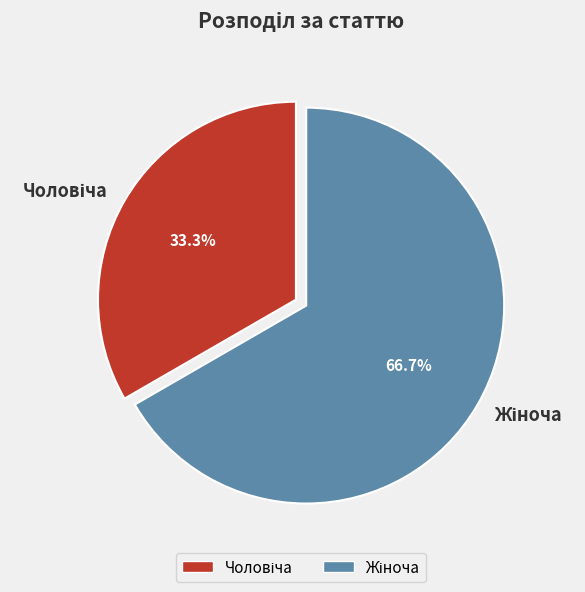

The Жіноча slice represents 67% of the pie. True or false?

True